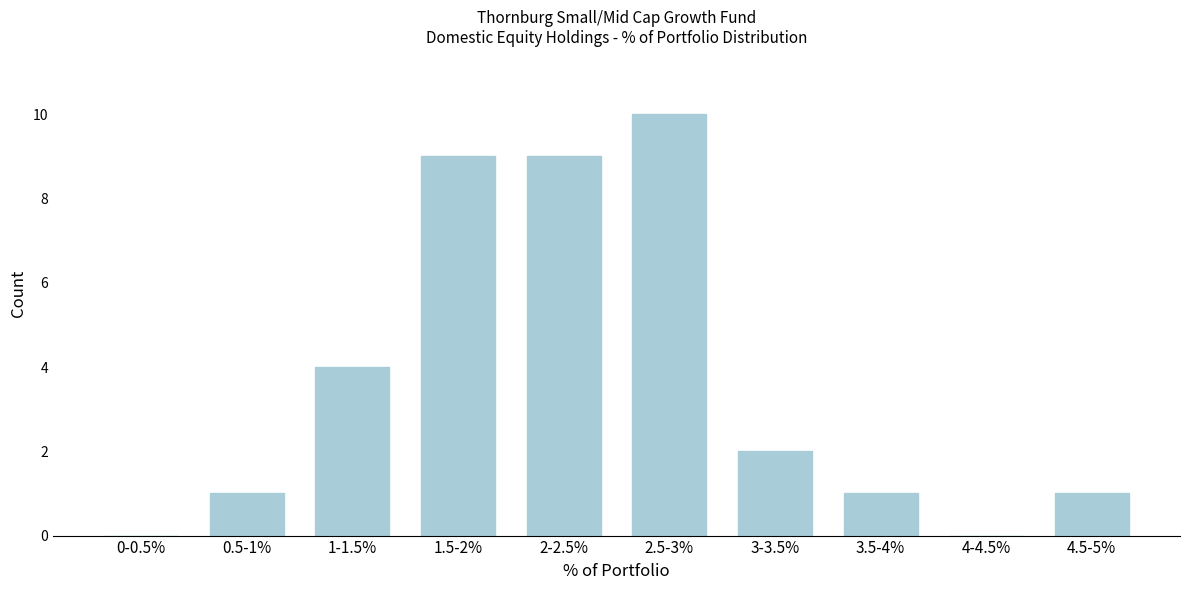

Reading right to left, what are all the values shown in this chart?

4.5-5%=1	4-4.5%=0	3.5-4%=1	3-3.5%=2	2.5-3%=10	2-2.5%=9	1.5-2%=9	1-1.5%=4	0.5-1%=1	0-0.5%=0